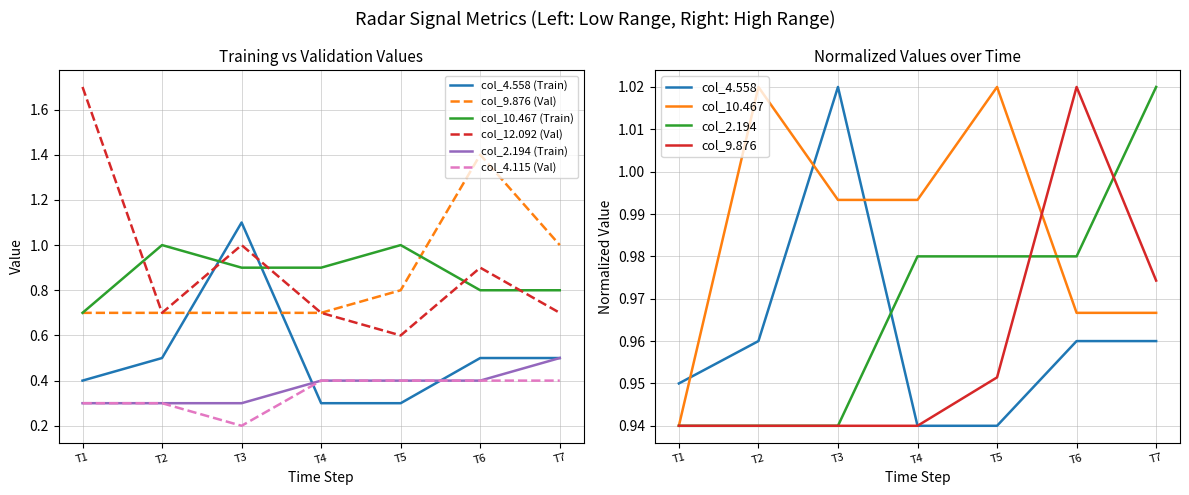

The value of col_9.876 (Val) at T7 is 1.4. True or false?

False